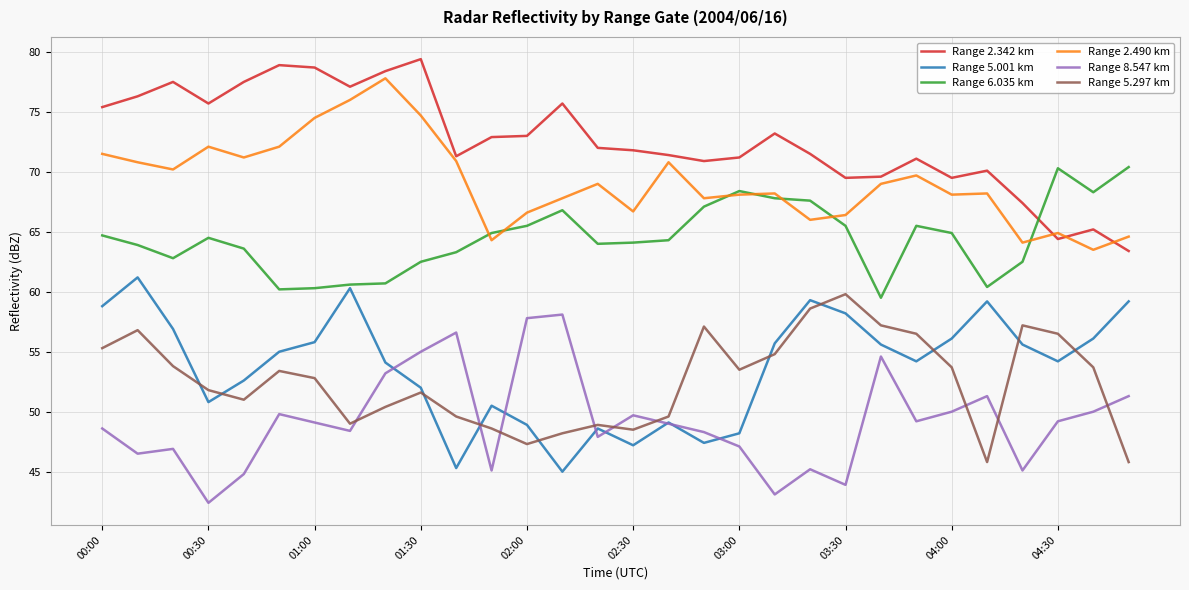

After their last crossing, which series has the higher values: Range 5.297 km or Range 8.547 km?

Range 8.547 km